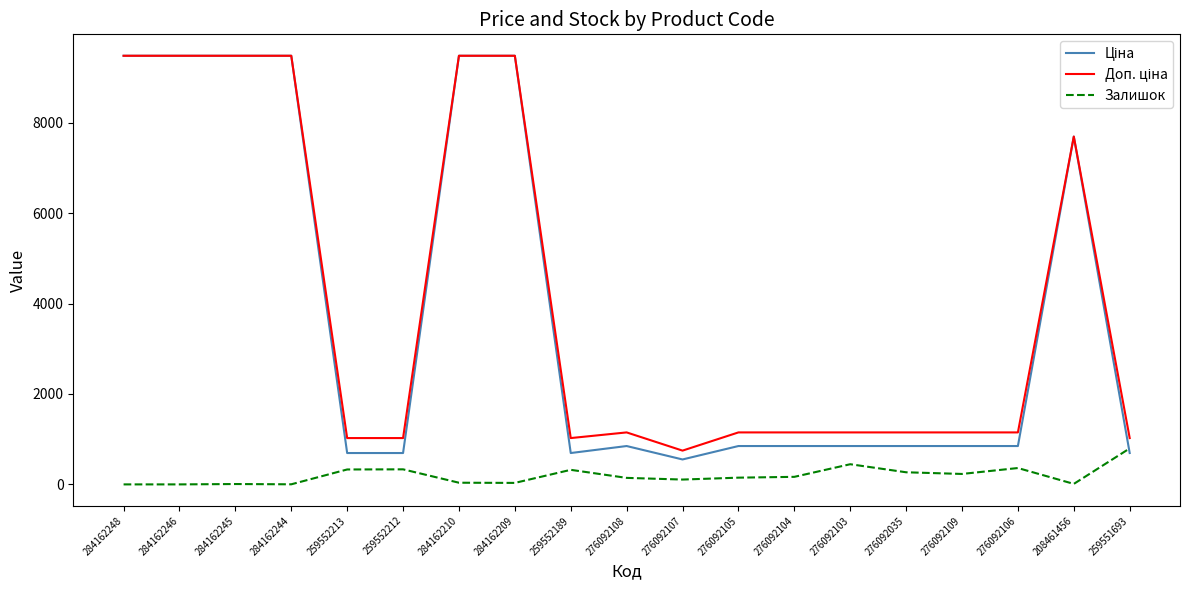

The Залишок series shows -455.5 at 284162246. True or false?

False